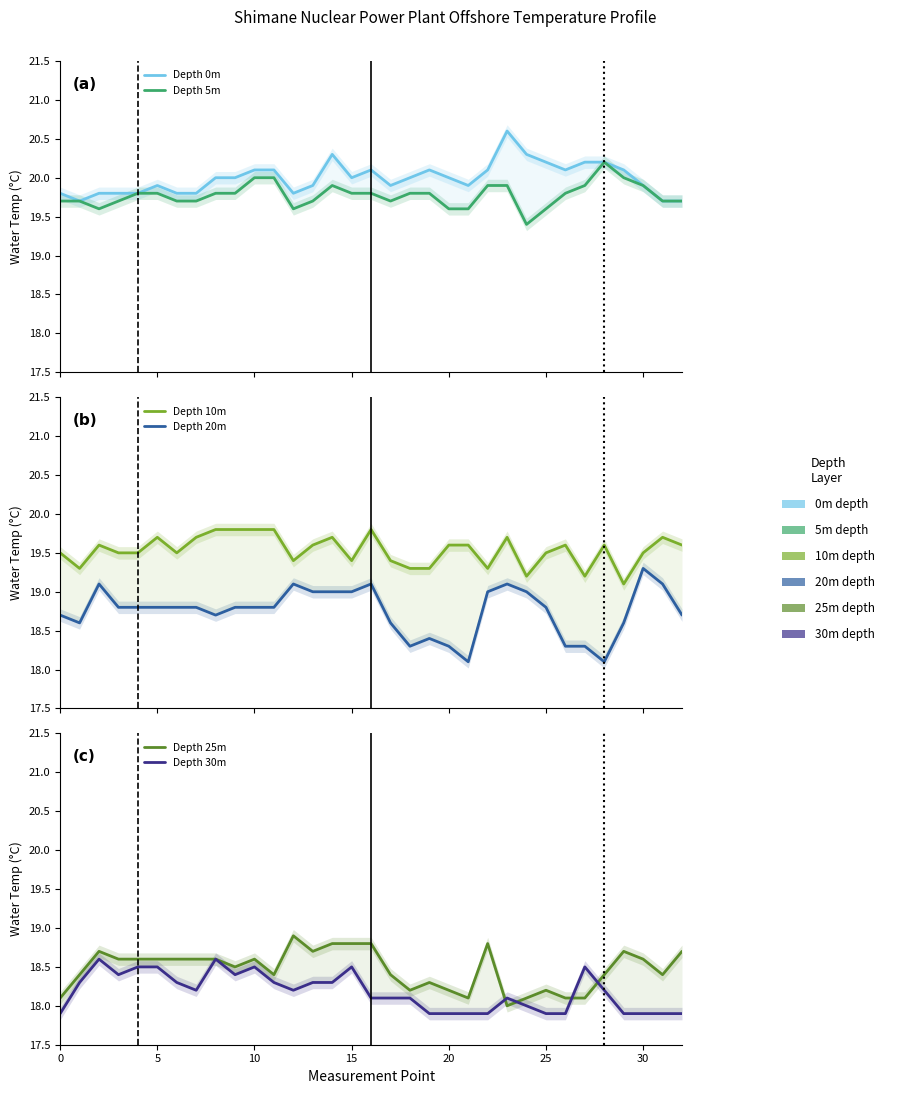

Rank the series at 13 from lowest to highest value.

Depth 30m, Depth 25m, Depth 20m, Depth 10m, Depth 5m, Depth 0m